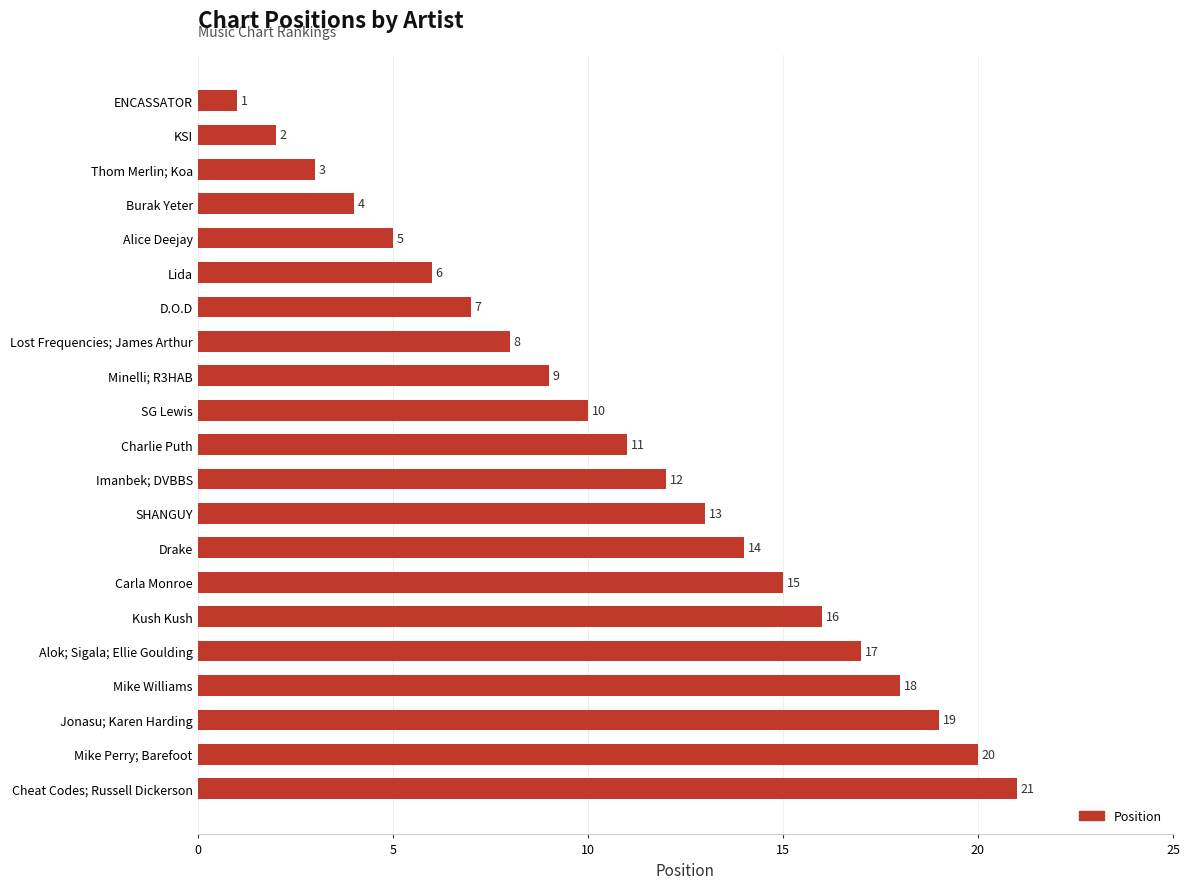

The chart shows a value of 18 at Mike Williams. True or false?

True